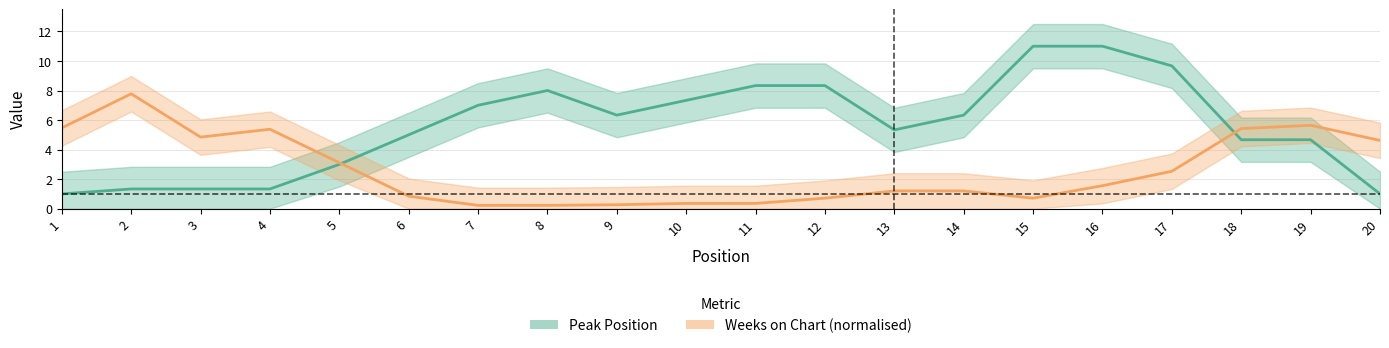

How many interior local peaks does the Peak Position series have?

3